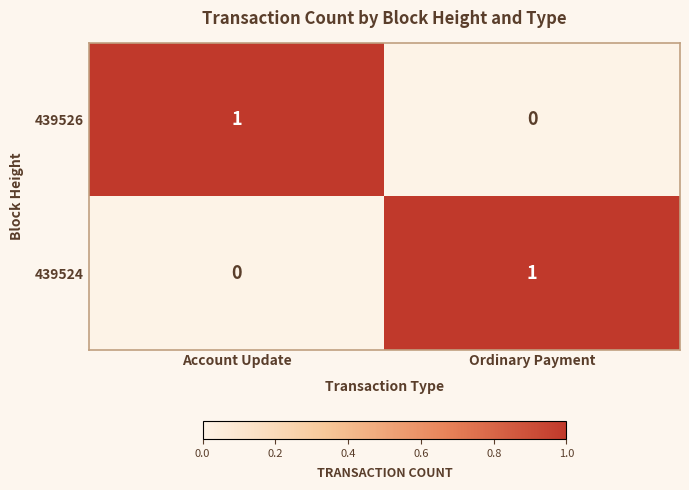

At which label does 439526 reach its peak?

Account Update